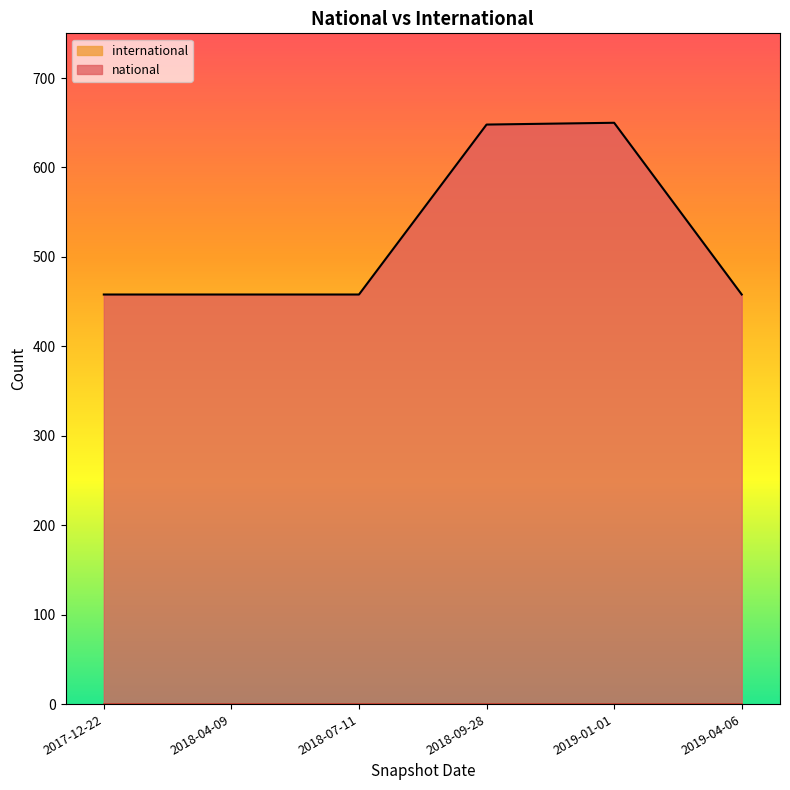

Does the chart have visible grid lines?

No